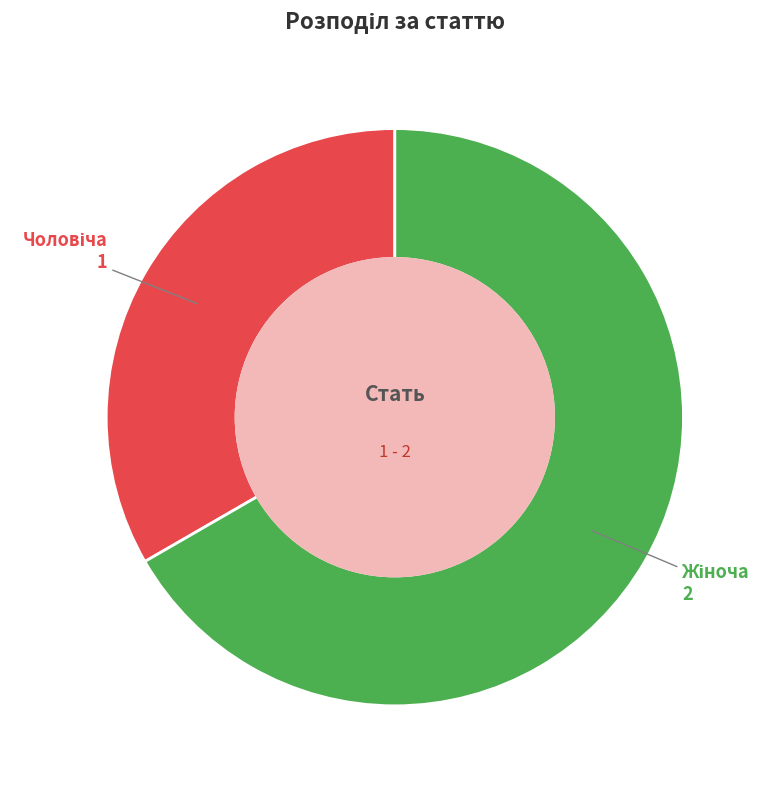

Does any single category account for the majority?

Yes